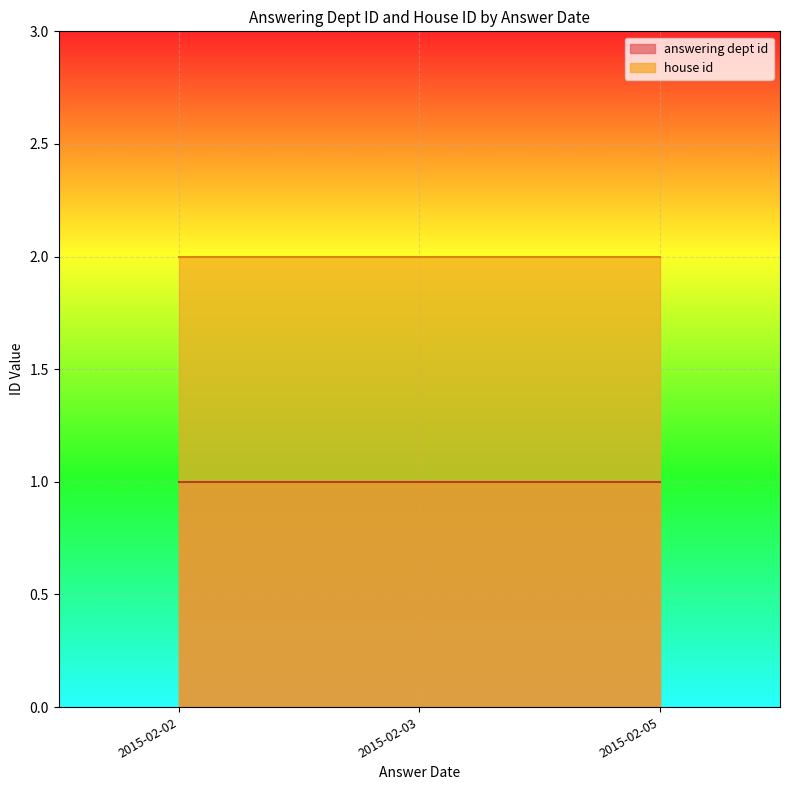

Reading left to right, what are all the values shown in this chart?

answering dept id: 2015-02-02=1	2015-02-03=1	2015-02-05=1
house id: 2015-02-02=2	2015-02-03=2	2015-02-05=2